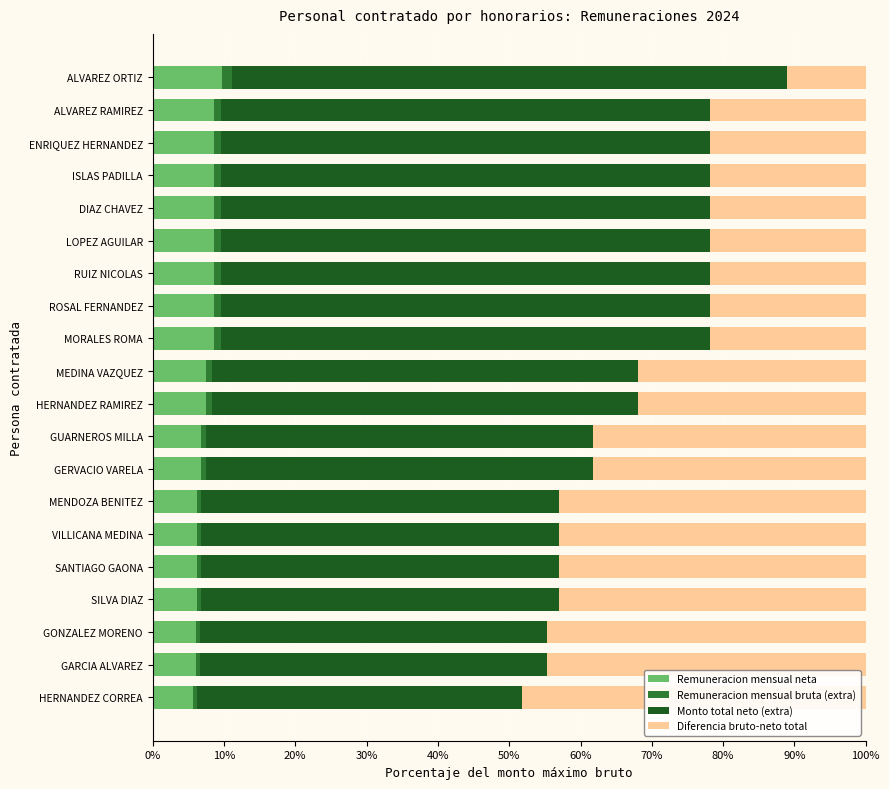

The value of Remuneracion mensual neta at SANTIAGO GAONA is 6.3. True or false?

True